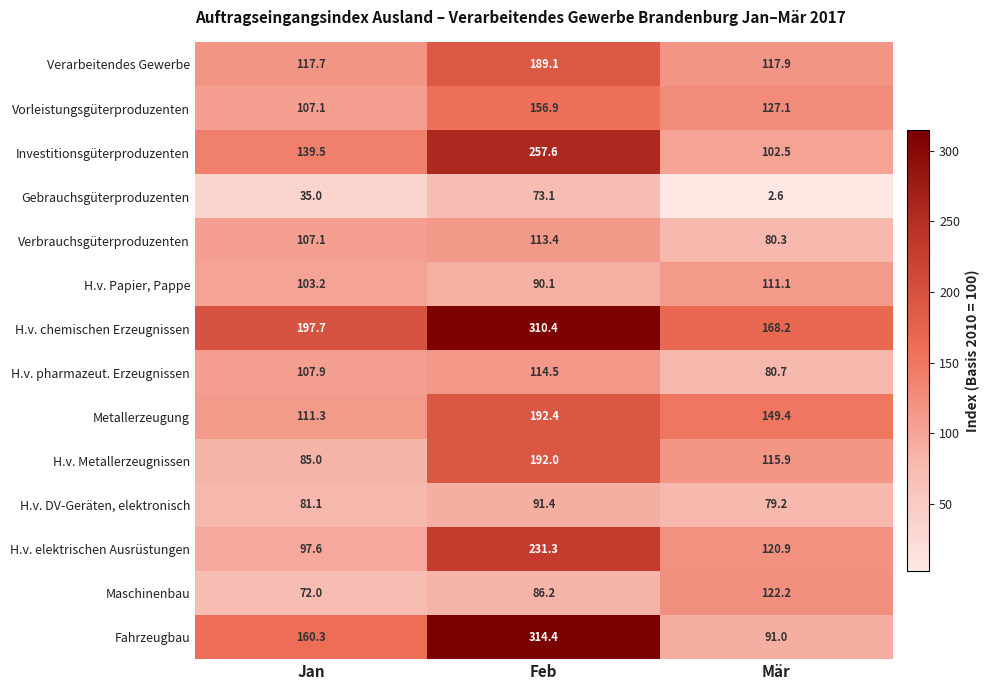

Which series has the largest range (max minus min)?

Fahrzeugbau